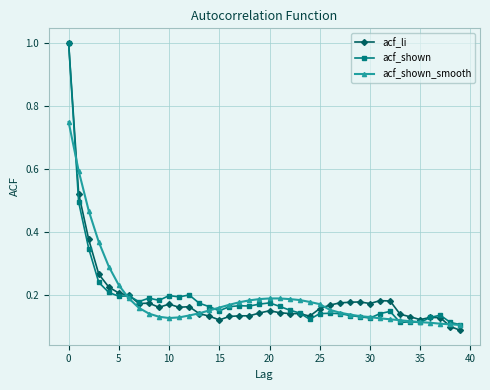

True or false: acf_shown and acf_li cross at least once.

True